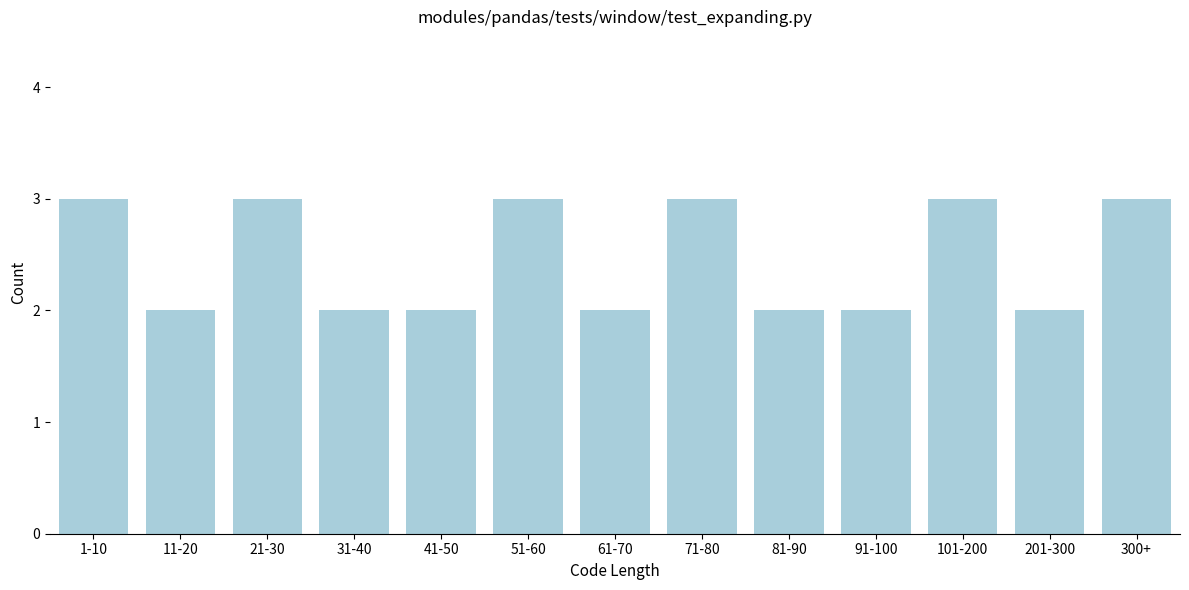

Reading right to left, list all the values displayed in this chart.

3	2	3	2	2	3	2	3	2	2	3	2	3